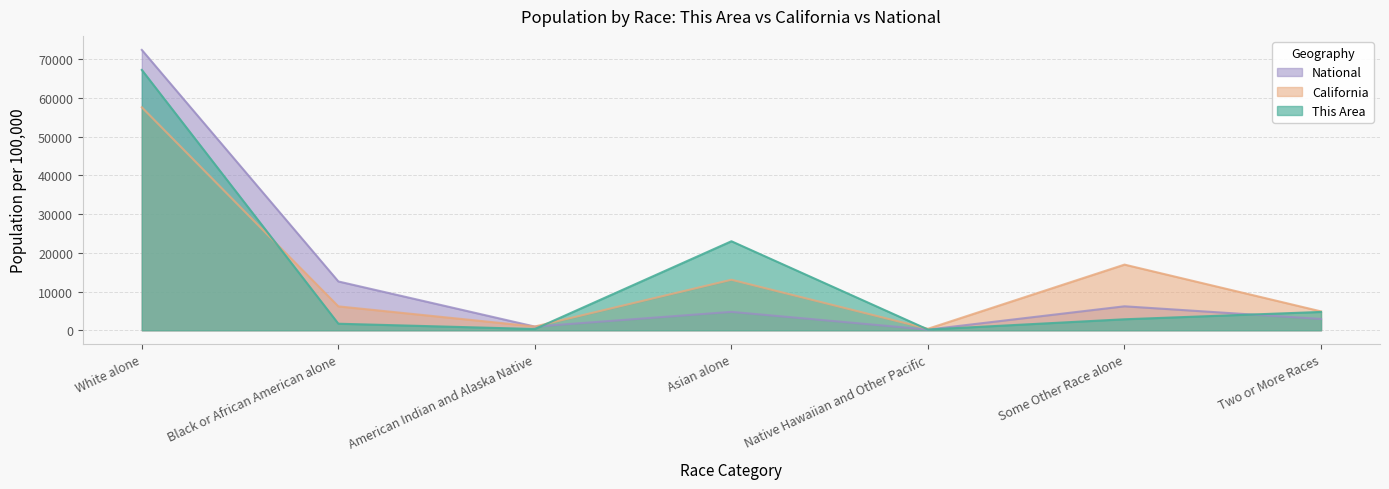

At which label is This Area closest to 33712?

Asian alone